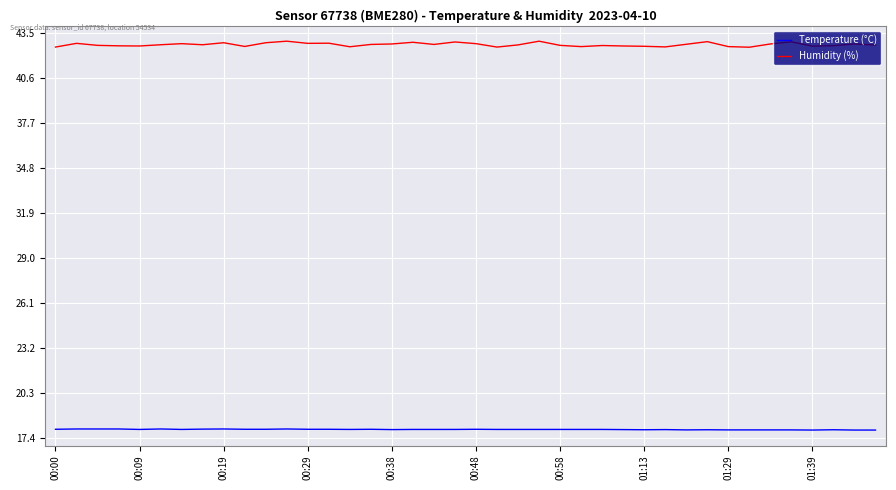

True or false: Temperature (°C) and Humidity (%) intersect in this chart.

False